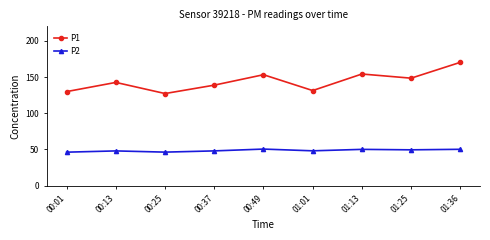

Does the chart display data point markers on the line(s)?

Yes